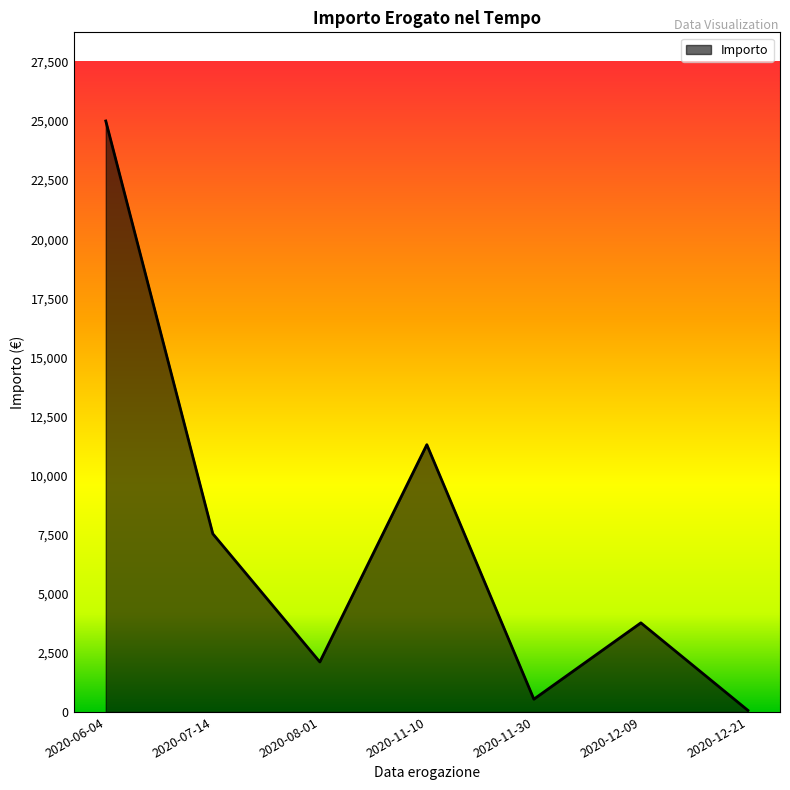

What is the change in value from 2020-06-04 to 2020-11-30?

-24460